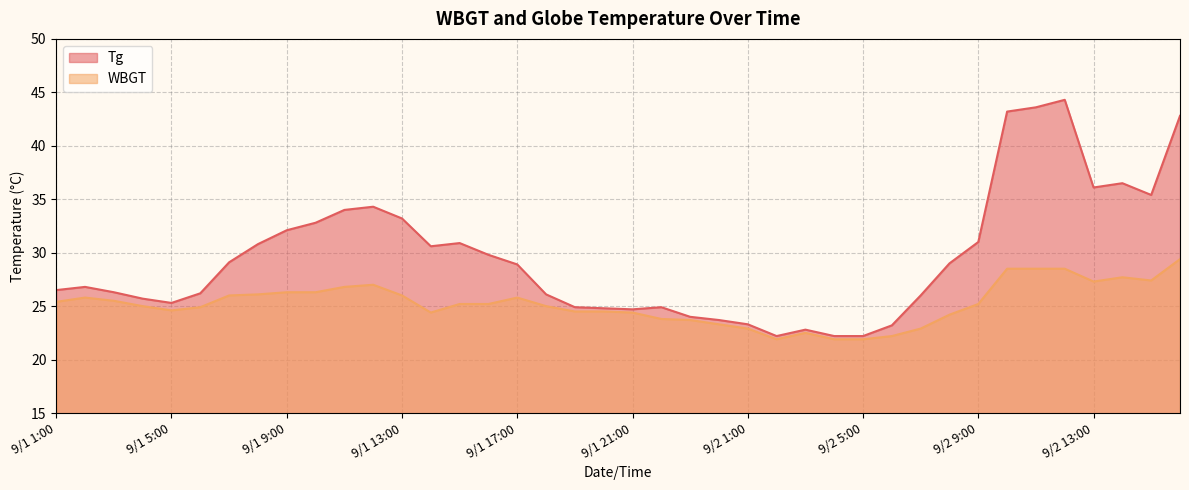

How many lines are shown in the chart?

2